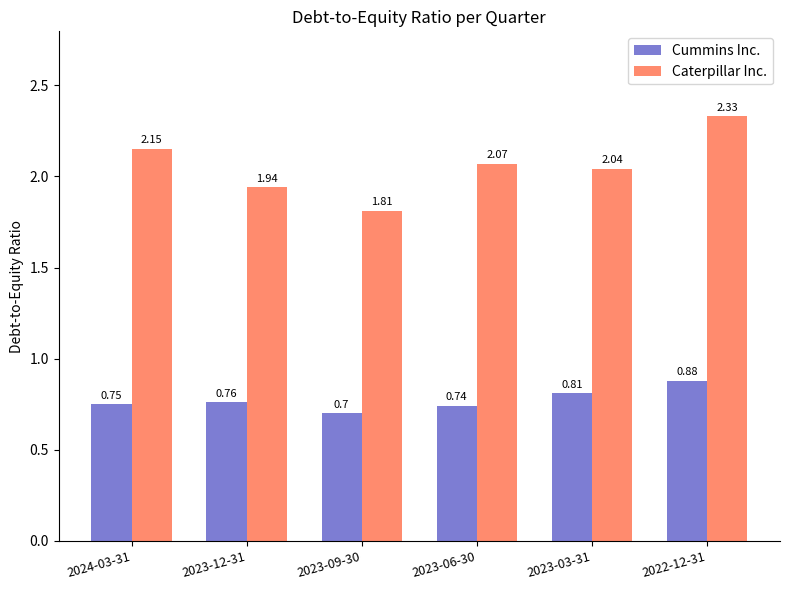

What is the difference between the maximum and second lowest values in the Cummins Inc. series?

0.1